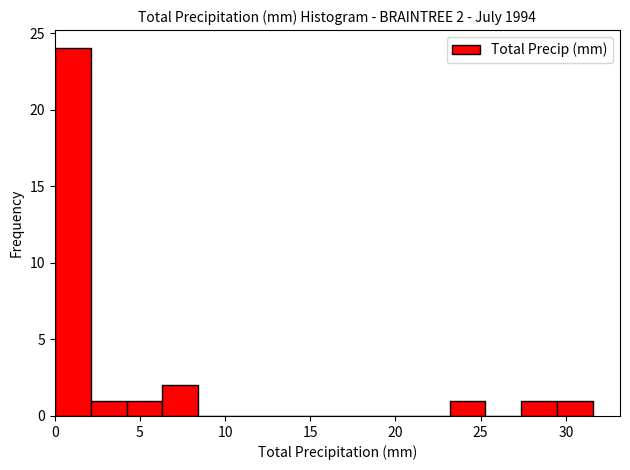

Which range on the x-axis has the tallest bar?

0.0 to 2.0